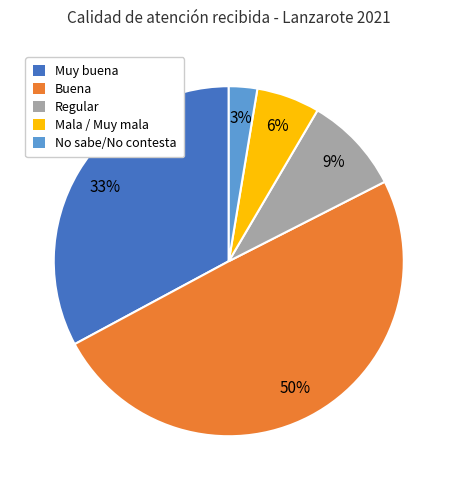

Count the number of slices in the pie.

5